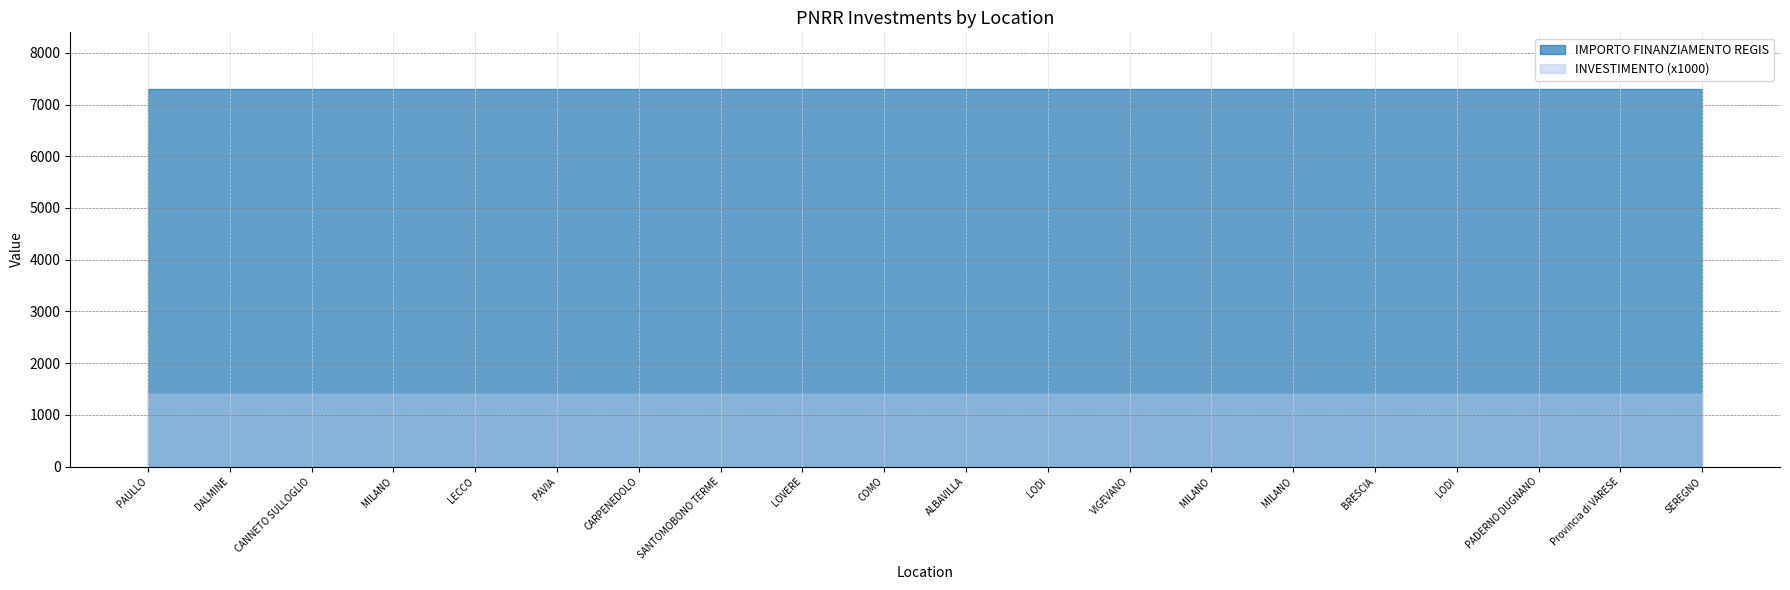

The IMPORTO FINANZIAMENTO REGIS series shows 7301.0 at SANTOMOBONO TERME. True or false?

True